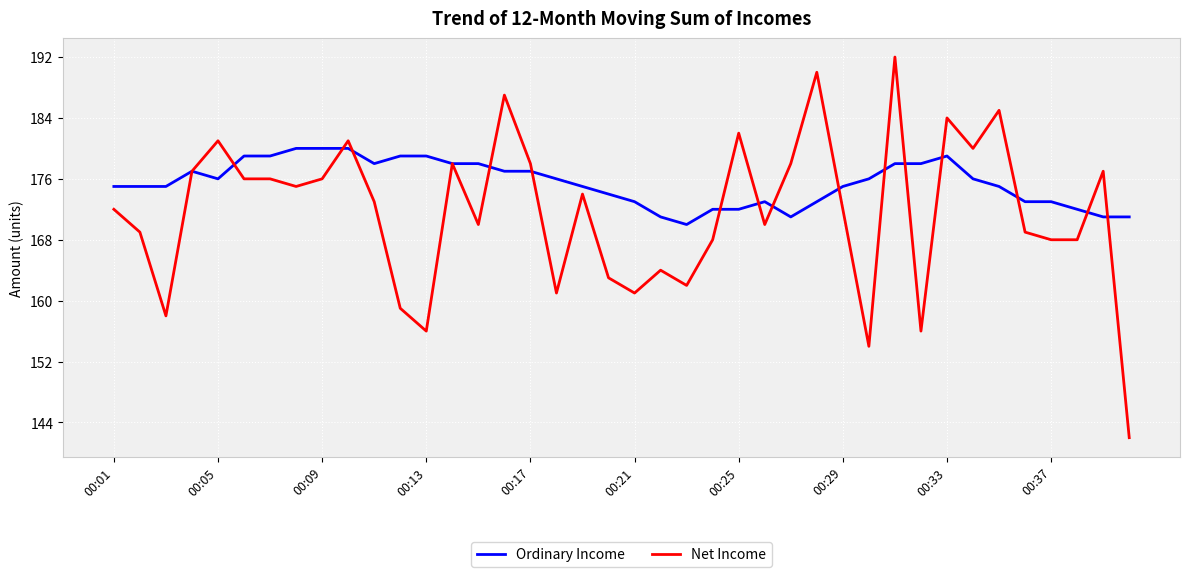

Which series has the widest spread of values?

Net Income